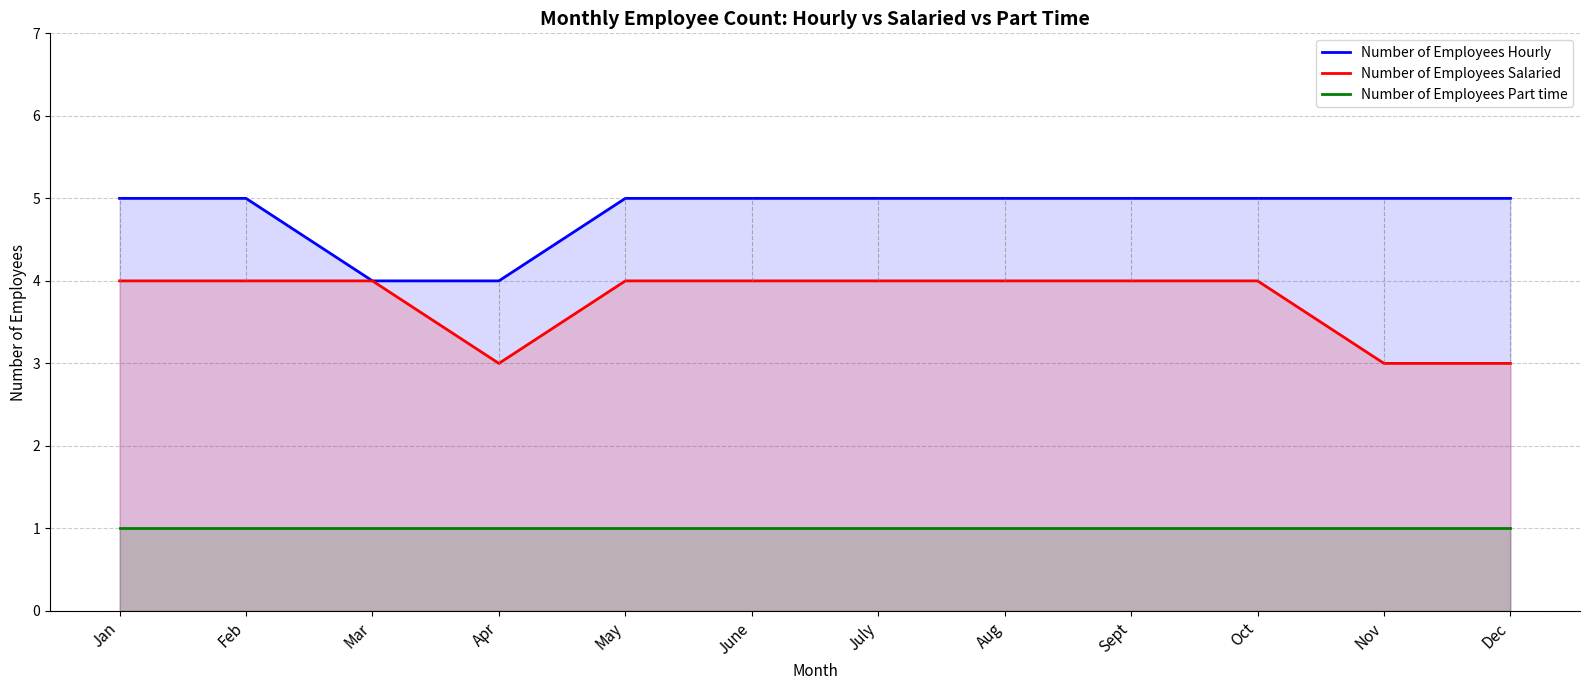

Is it true that Number of Employees Hourly equals 2 at Dec?

False